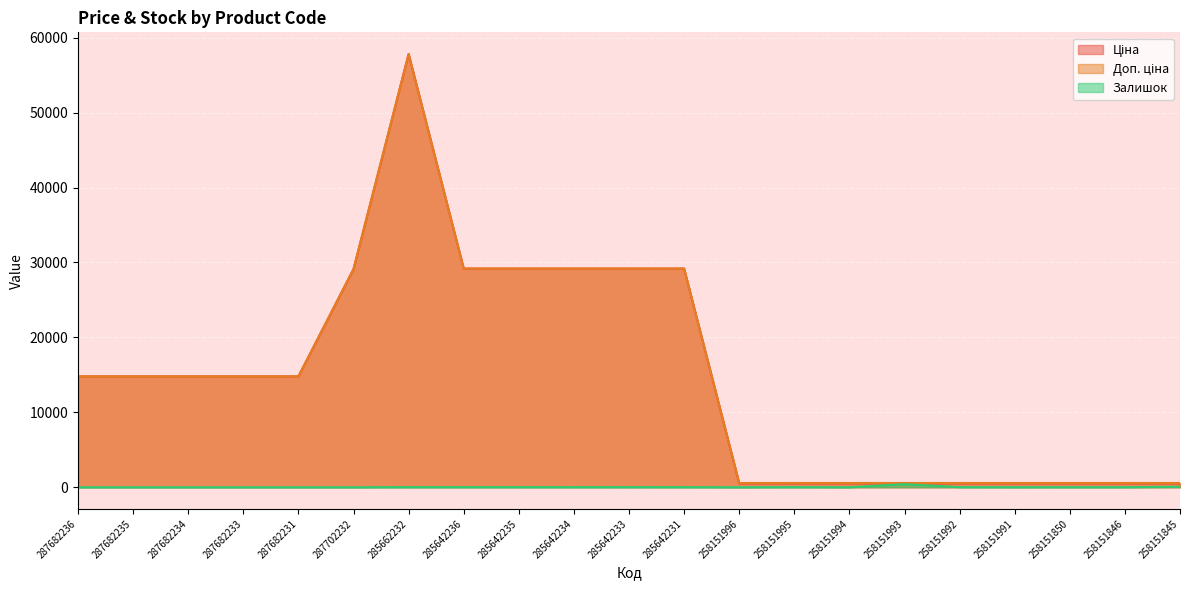

Reading left to right, what are all the values shown in this chart?

Ціна: 14800.8	14800.8	14800.8	14800.8	14800.8	29119.2	57826.2	29188.5	29188.5	29188.5	29188.5	29188.5	515.8	515.8	515.8	515.8	515.8	515.8	515.8	515.8	515.8
Доп. ціна: 14800.8	14800.8	14800.8	14800.8	14800.8	29119.2	57826.2	29188.5	29188.5	29188.5	29188.5	29188.5	571.0	571.0	571.0	571.0	571.0	571.0	571.0	571.0	571.0
Залишок: 0.0	0.0	0.0	0.0	1.0	0.0	16.0	17.0	16.0	12.0	18.0	13.0	0.0	14.0	0.0	412.0	13.0	4.0	9.0	9.0	63.0